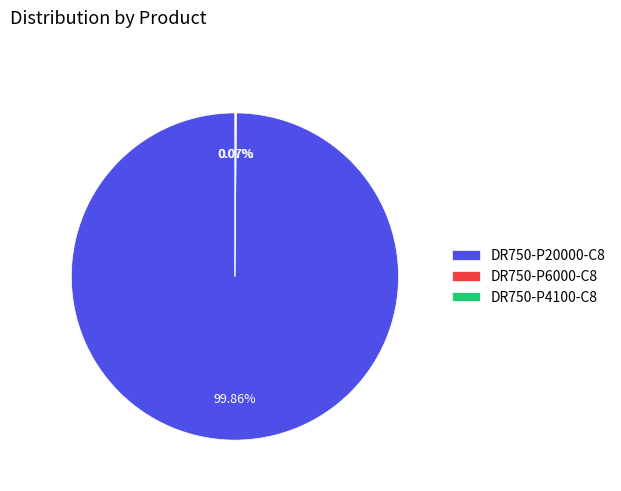

To the nearest percent, what portion does DR750-P20000-C8 represent?

100%